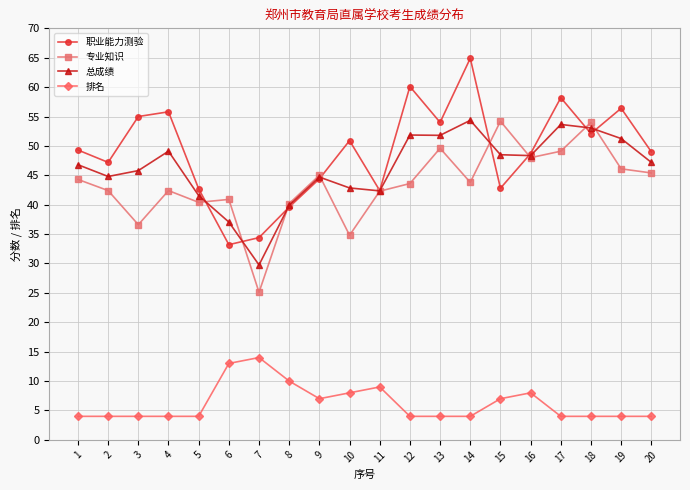

What is the average value of the 职业能力测验 series?

49.1